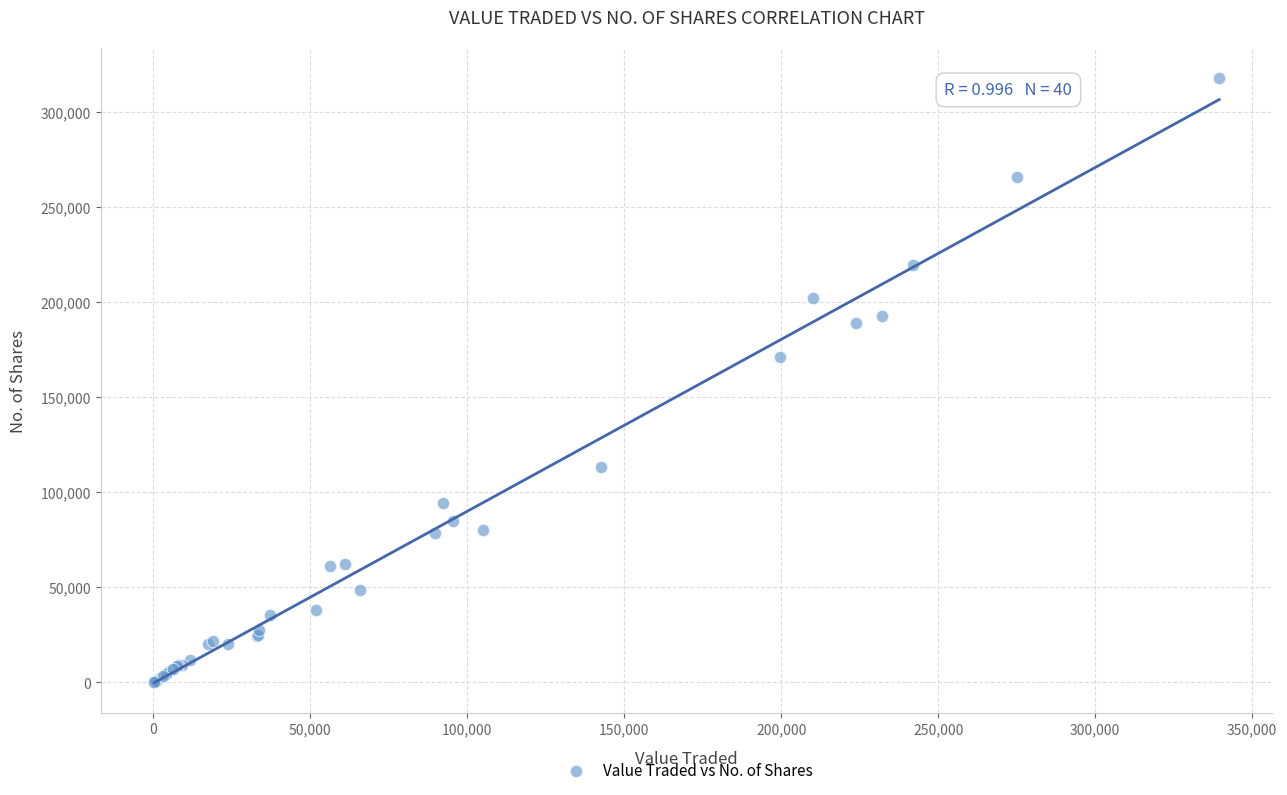

What Y value in the scatter plot is closest to 159017?

171221